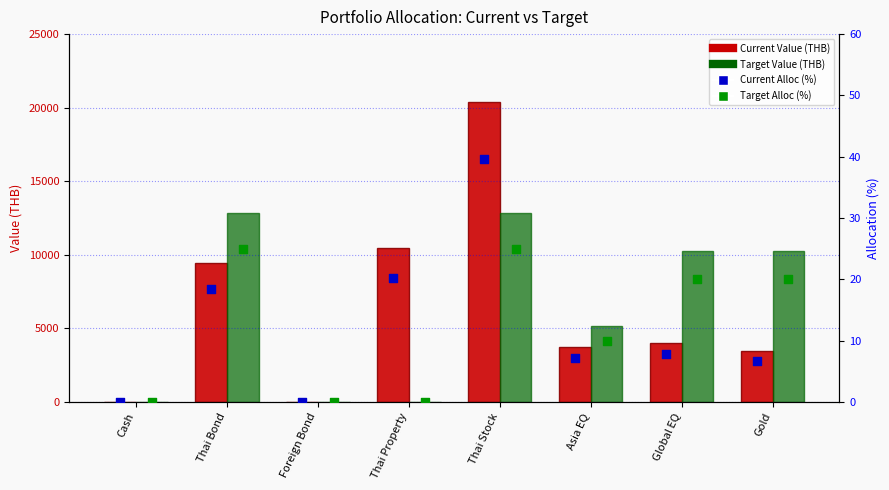

Which series has the widest spread of Y values?

Current Value (THB)